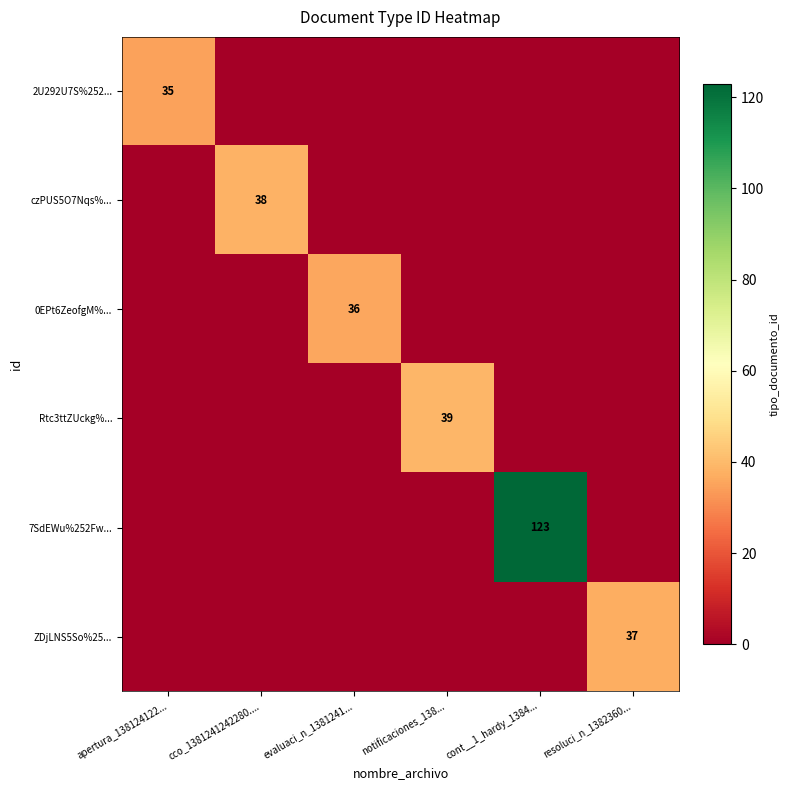

Where is ZDjLNS5So%25... nearest to the value 18?

apertura_138124122...